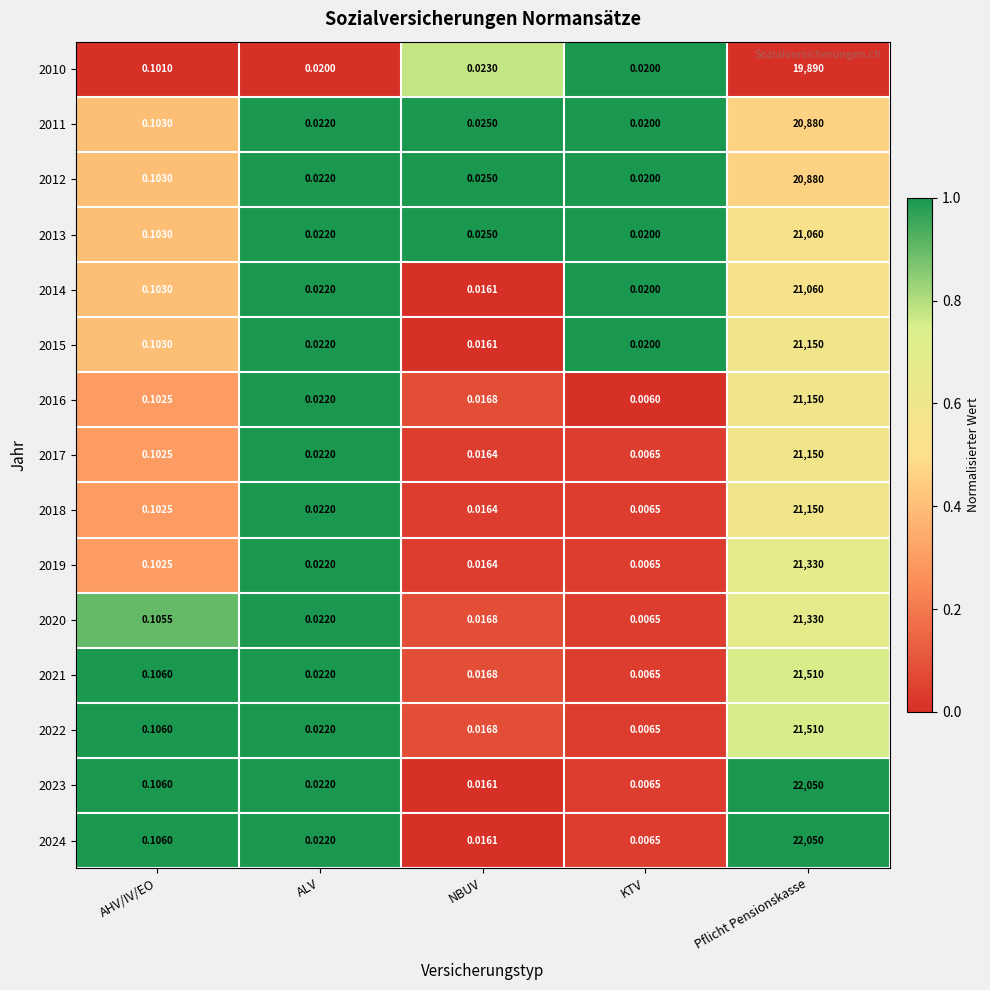

Is the value of 2013 at AHV/IV/EO greater than the value of 2012 at NBUV?

Yes